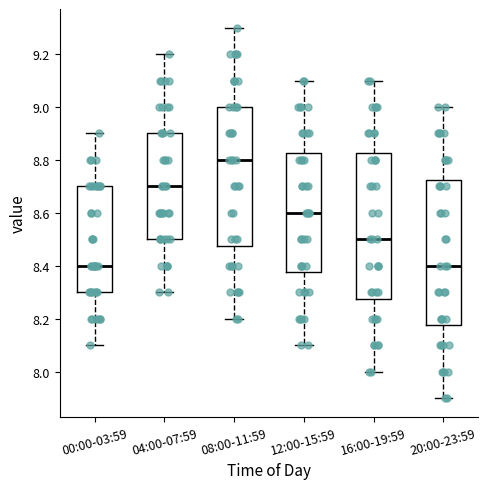

Reading left to right, read every box against the y-axis: the position of its median line, the range the box covers, and the ends of its whiskers. The values are not printed on the chart, so give them approximately, as read against the axis.

00:00-03:59: median 8.40, box 8.30 to 8.70, whiskers 8.10 to 8.90
04:00-07:59: median 8.70, box 8.50 to 8.90, whiskers 8.30 to 9.20
08:00-11:59: median 8.80, box 8.48 to 9.00, whiskers 8.20 to 9.30
12:00-15:59: median 8.60, box 8.38 to 8.82, whiskers 8.10 to 9.10
16:00-19:59: median 8.50, box 8.28 to 8.82, whiskers 8.00 to 9.10
20:00-23:59: median 8.40, box 8.18 to 8.72, whiskers 7.90 to 9.00